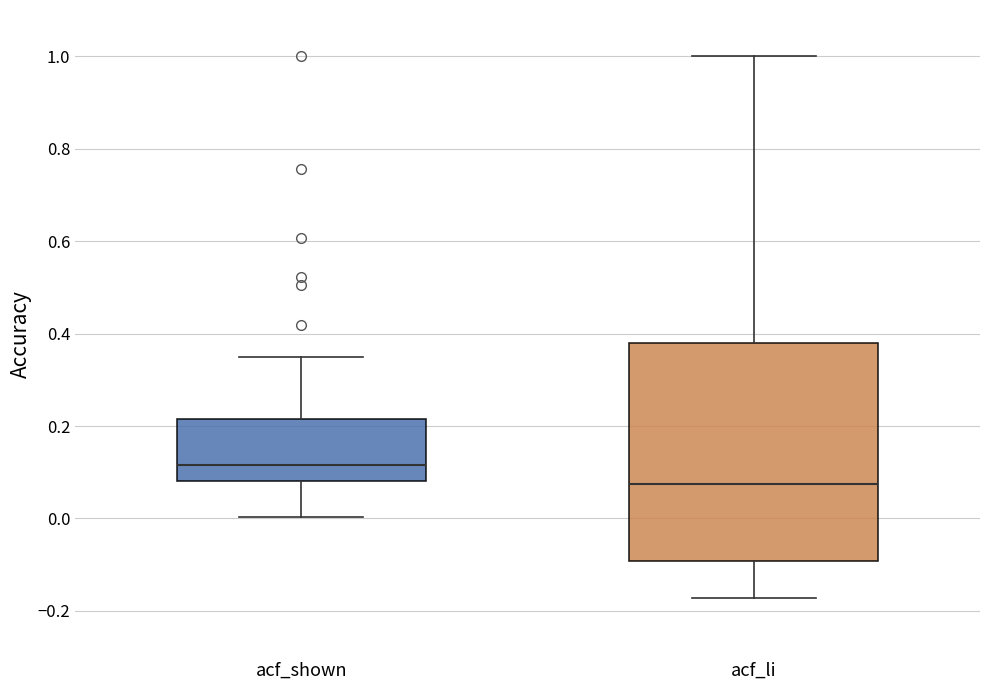

Reading left to right, read every box against the y-axis: the position of its median line, the range the box covers, and the ends of its whiskers. The values are not printed on the chart, so give them approximately, as read against the axis.

acf_shown: median 0.12, box 0.08 to 0.22, whiskers 0.00 to 0.36
acf_li: median 0.08, box -0.10 to 0.38, whiskers -0.18 to 1.00